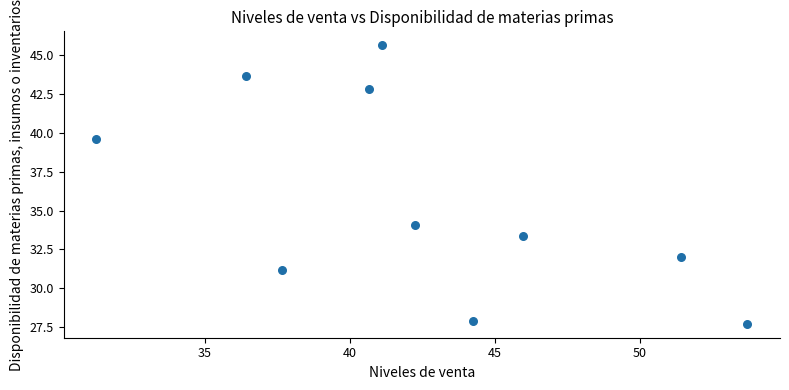

What is the average Y value?

35.8